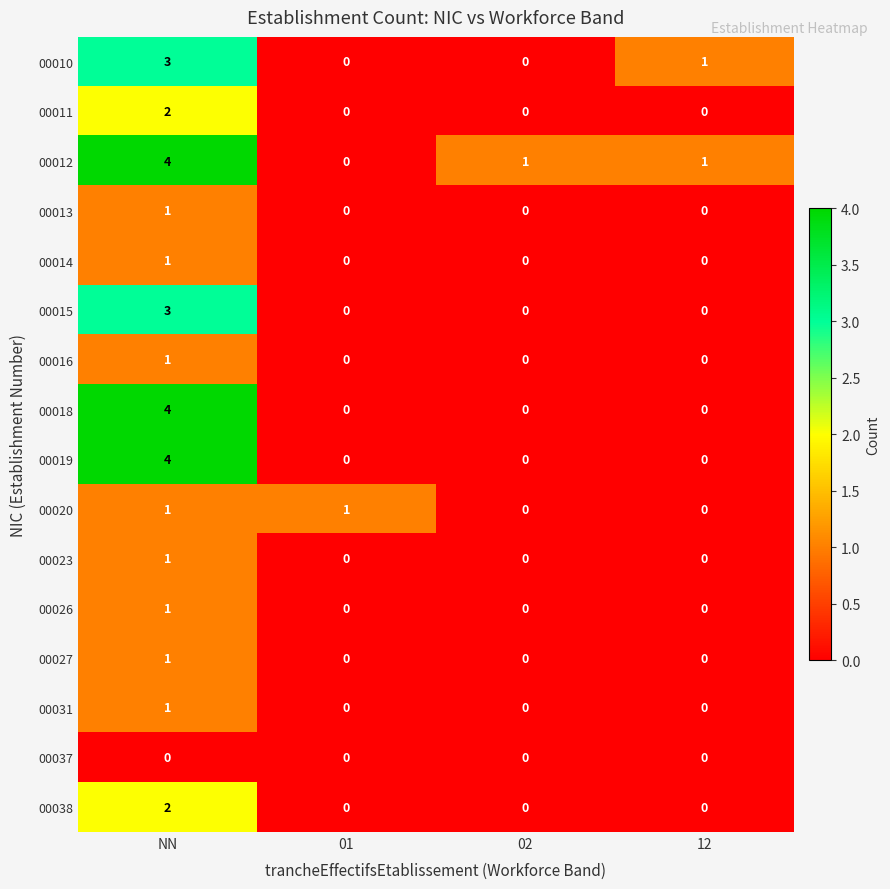

How many data points does each series have?

4